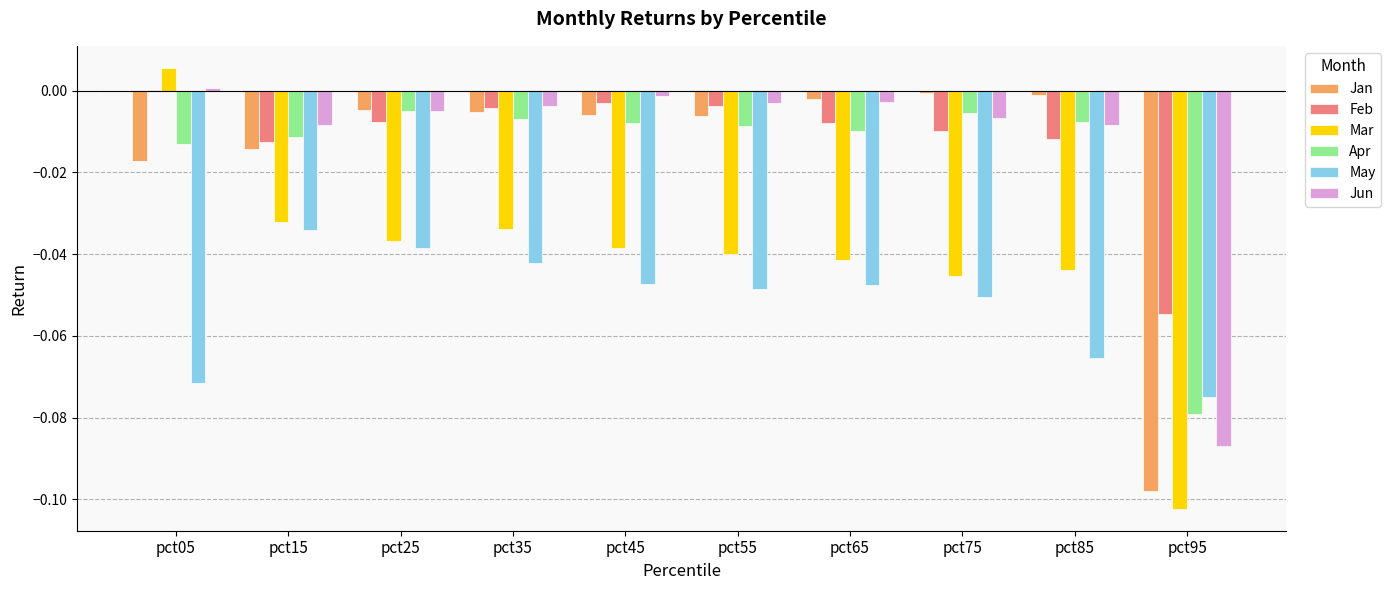

True or false: Feb has a value of -0.0 at pct55.

True